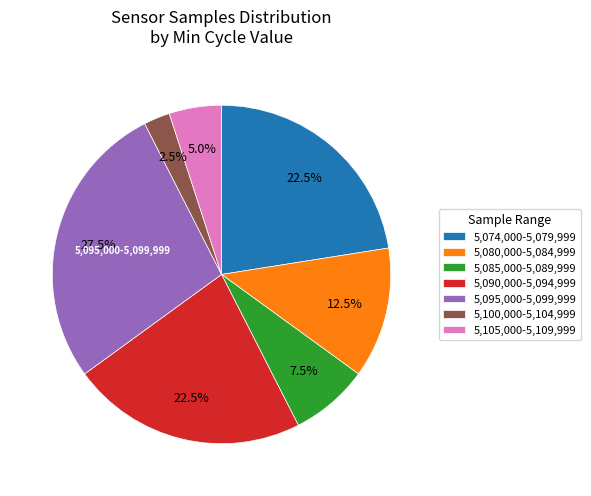

Does 5,100,000-5,104,999 represent more than half of the total?

No